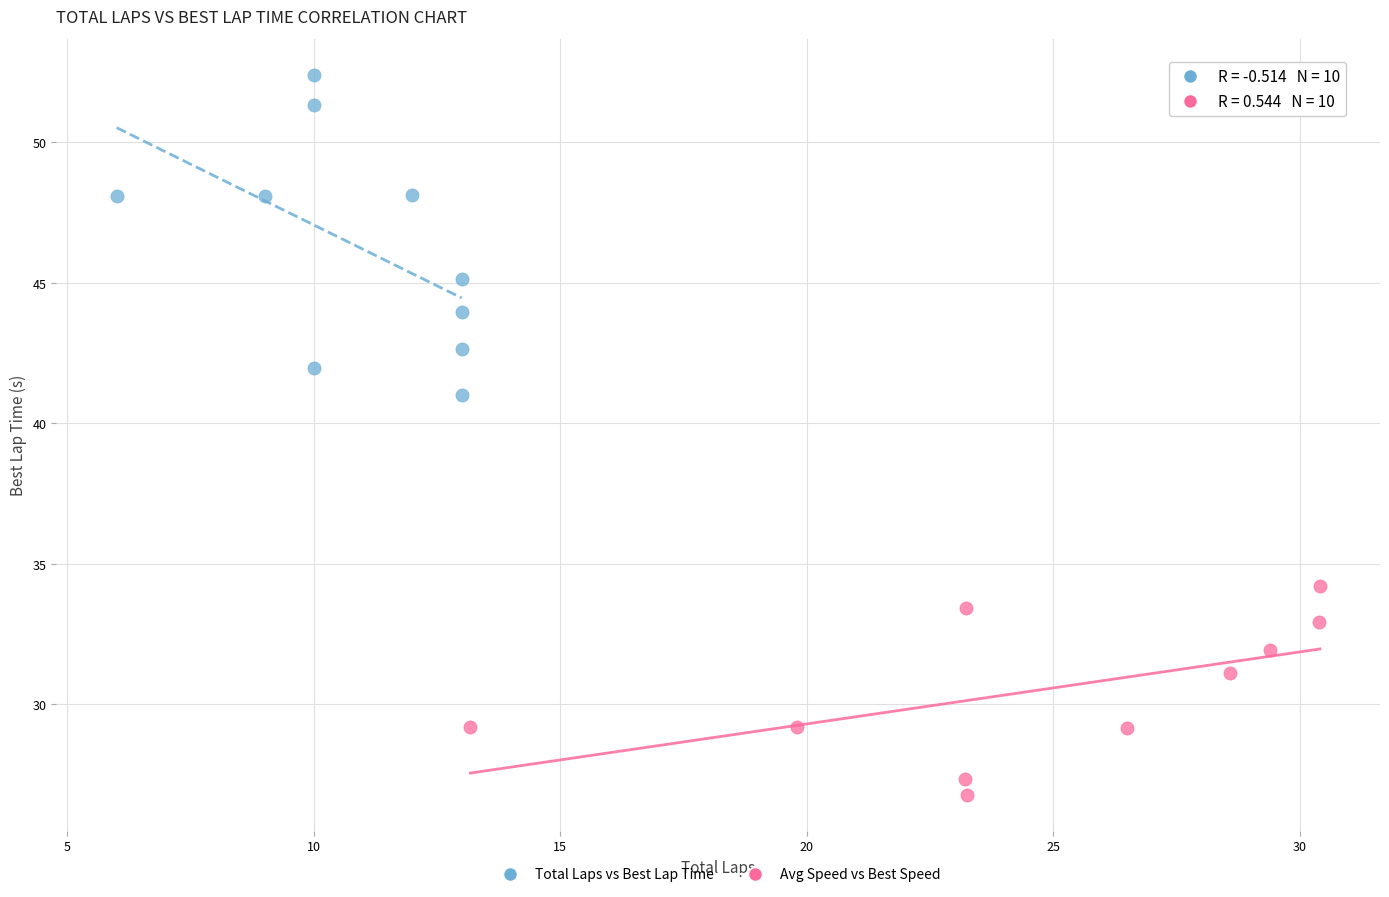

Which series contains the highest Y value?

Total Laps vs Best Lap Time